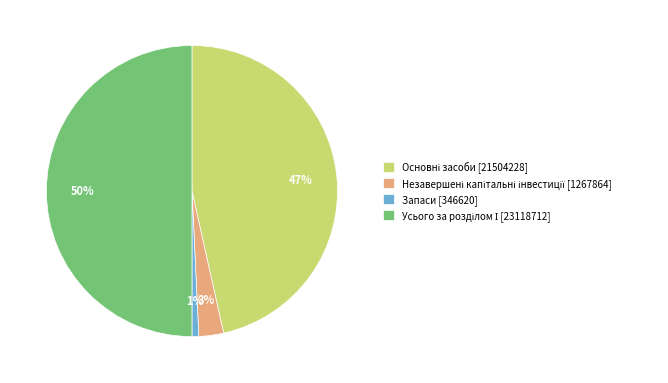

True or false: Запаси [346620] accounts for 10% of the total.

False